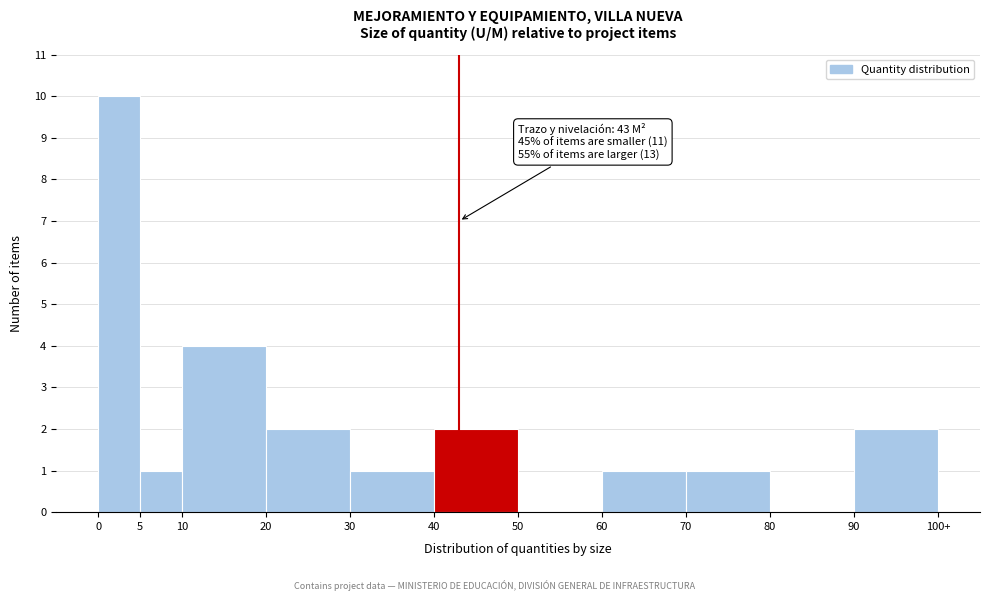

Reading right to left, extract all data points from this chart.

90=2	80=0	70=1	60=1	50=0	40=2	30=1	20=2	10=4	5=1	0=10